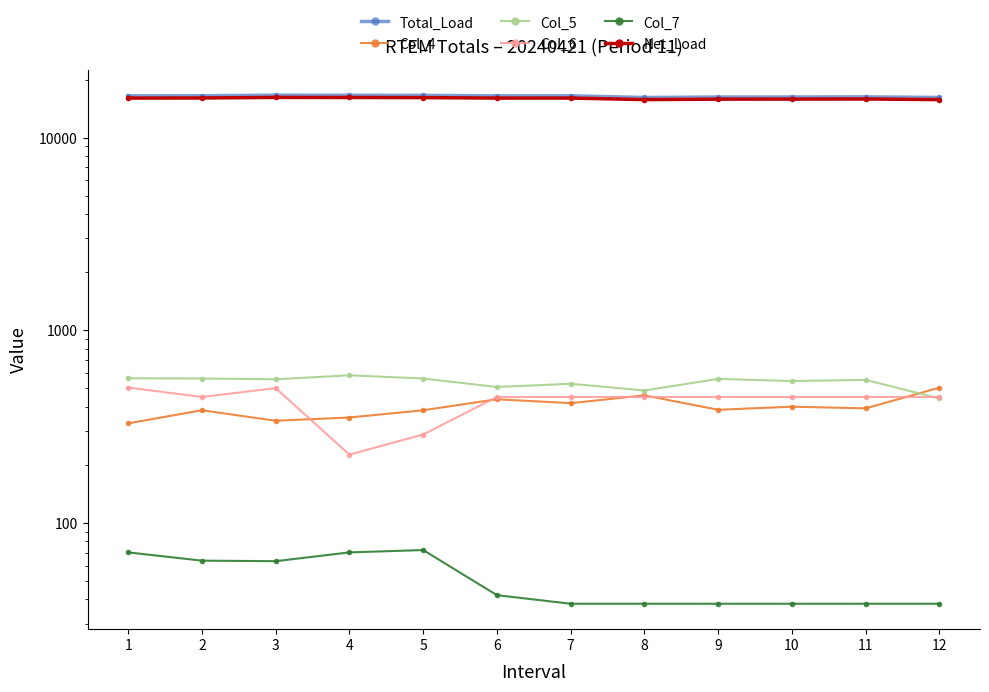

The Col_6 series shows 283.3 at 9. True or false?

False